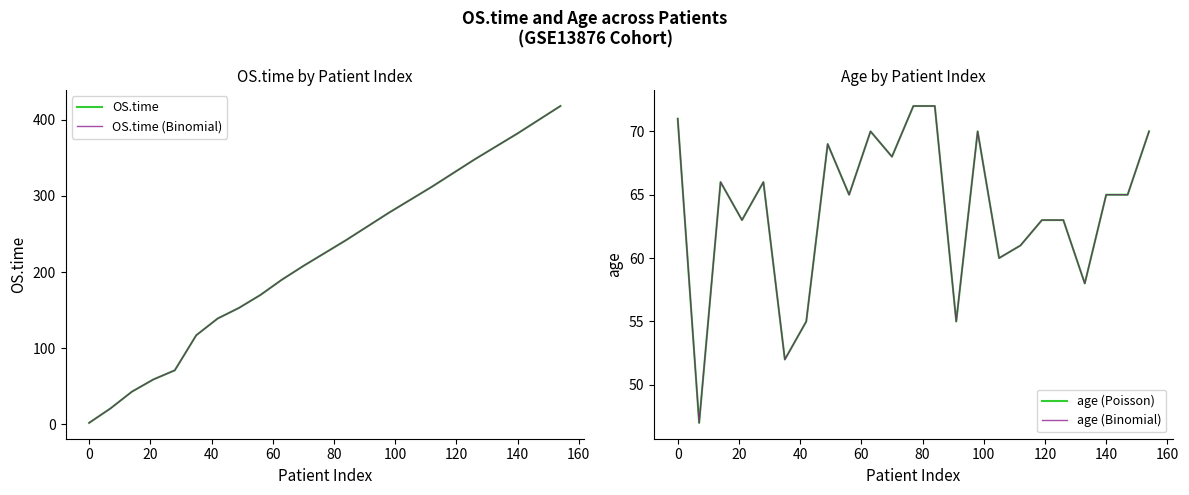

What is the minimum value shown in the chart?

2